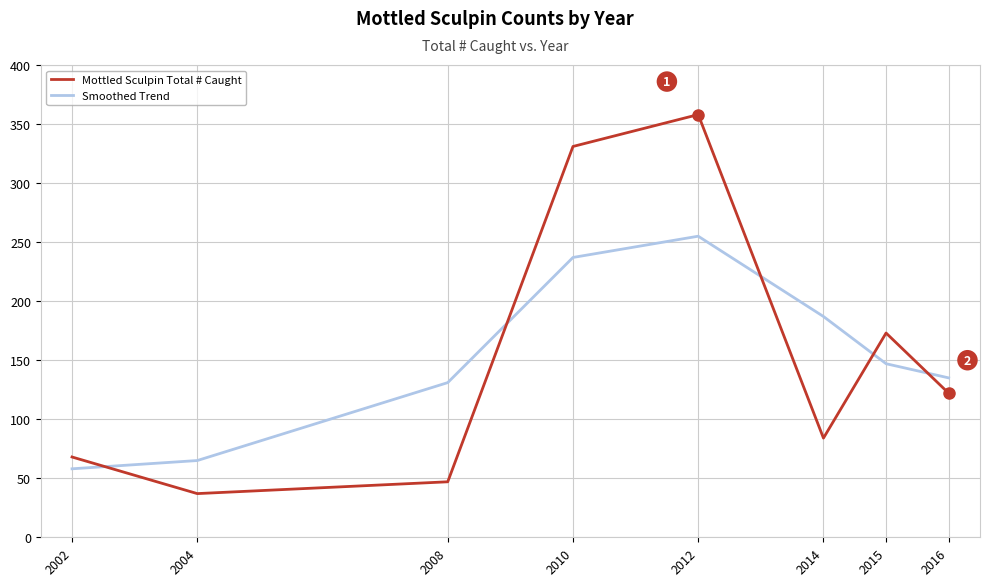

Count the number of categories in the chart.

8